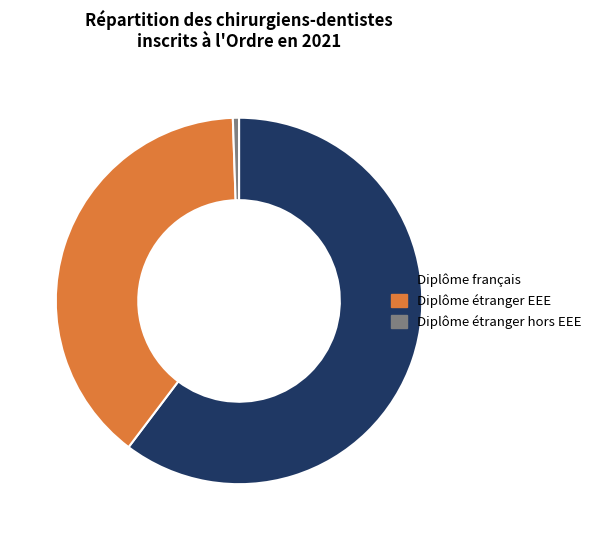

Which has a higher value, Diplôme français or Diplôme étranger hors EEE?

Diplôme français